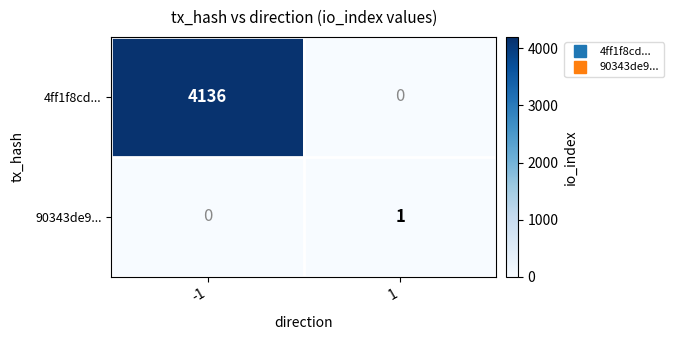

Reading left to right, list all the values displayed in this chart.

4ff1f8cd...: -1=4136	1=0
90343de9...: -1=0	1=1